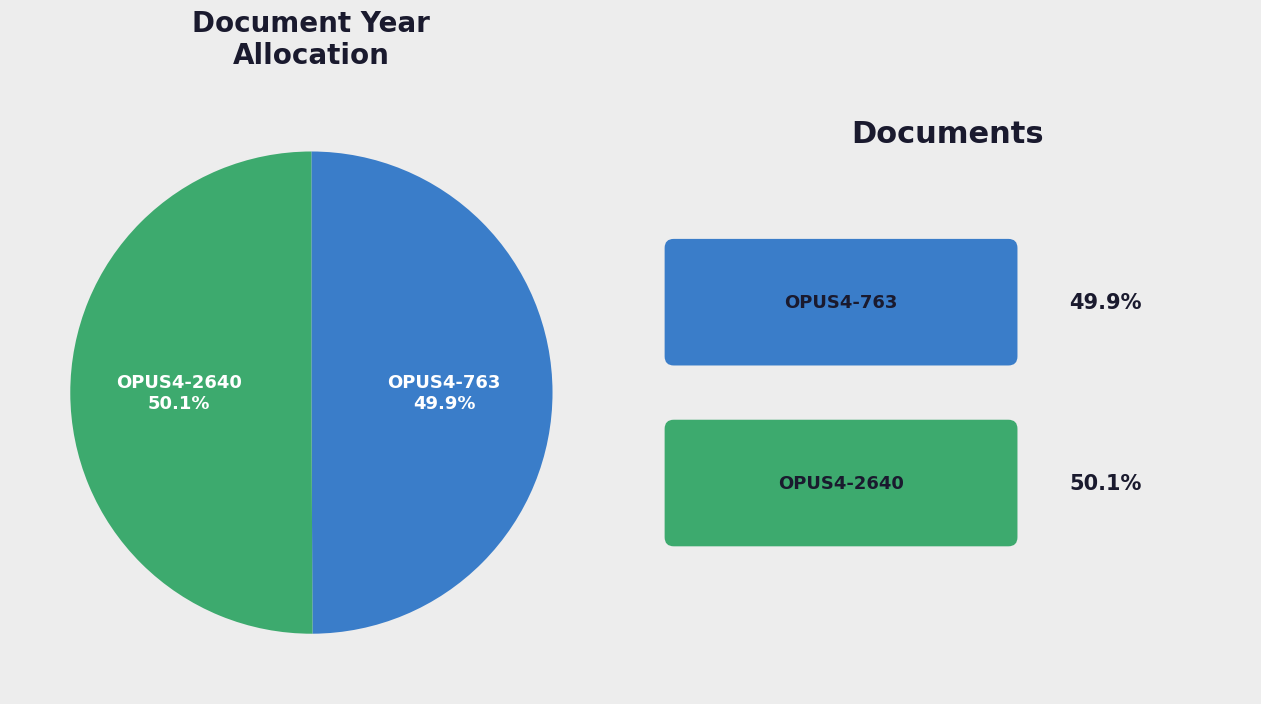

Does any single category account for the majority?

Yes